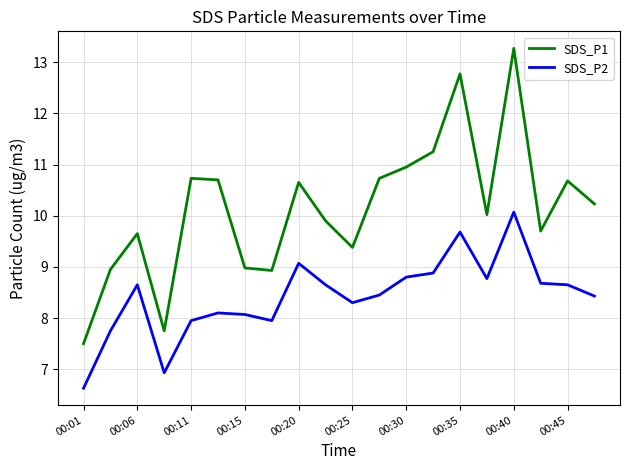

Which series has the largest total across all categories?

SDS_P1